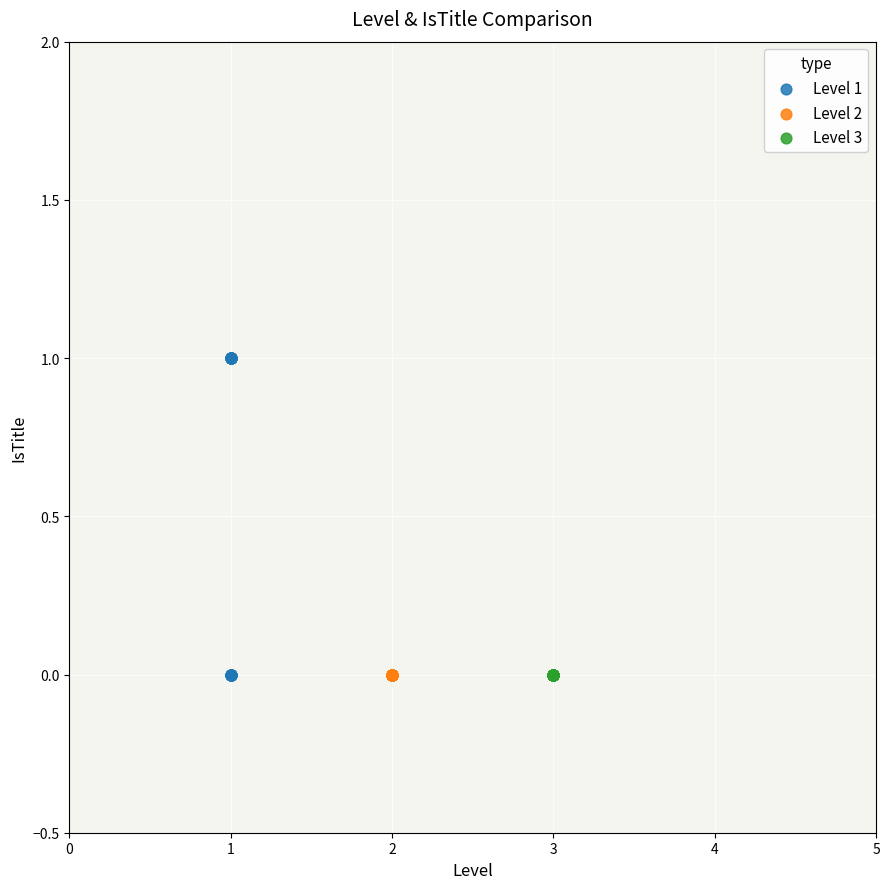

Which series contains the highest Y value?

Level 1